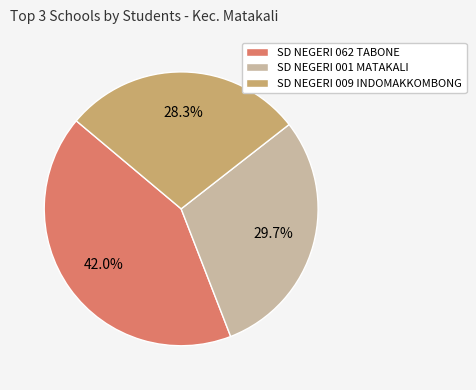

Does SD NEGERI 009 INDOMAKKOMBONG represent more than half of the total?

No